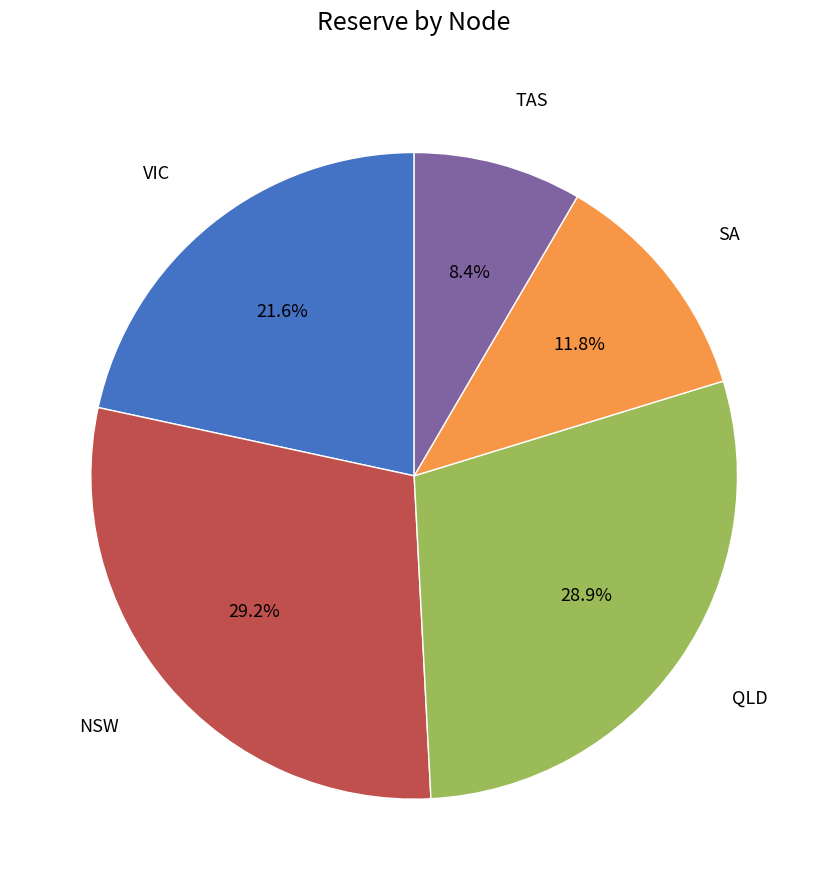

Is there a majority slice in this chart?

No